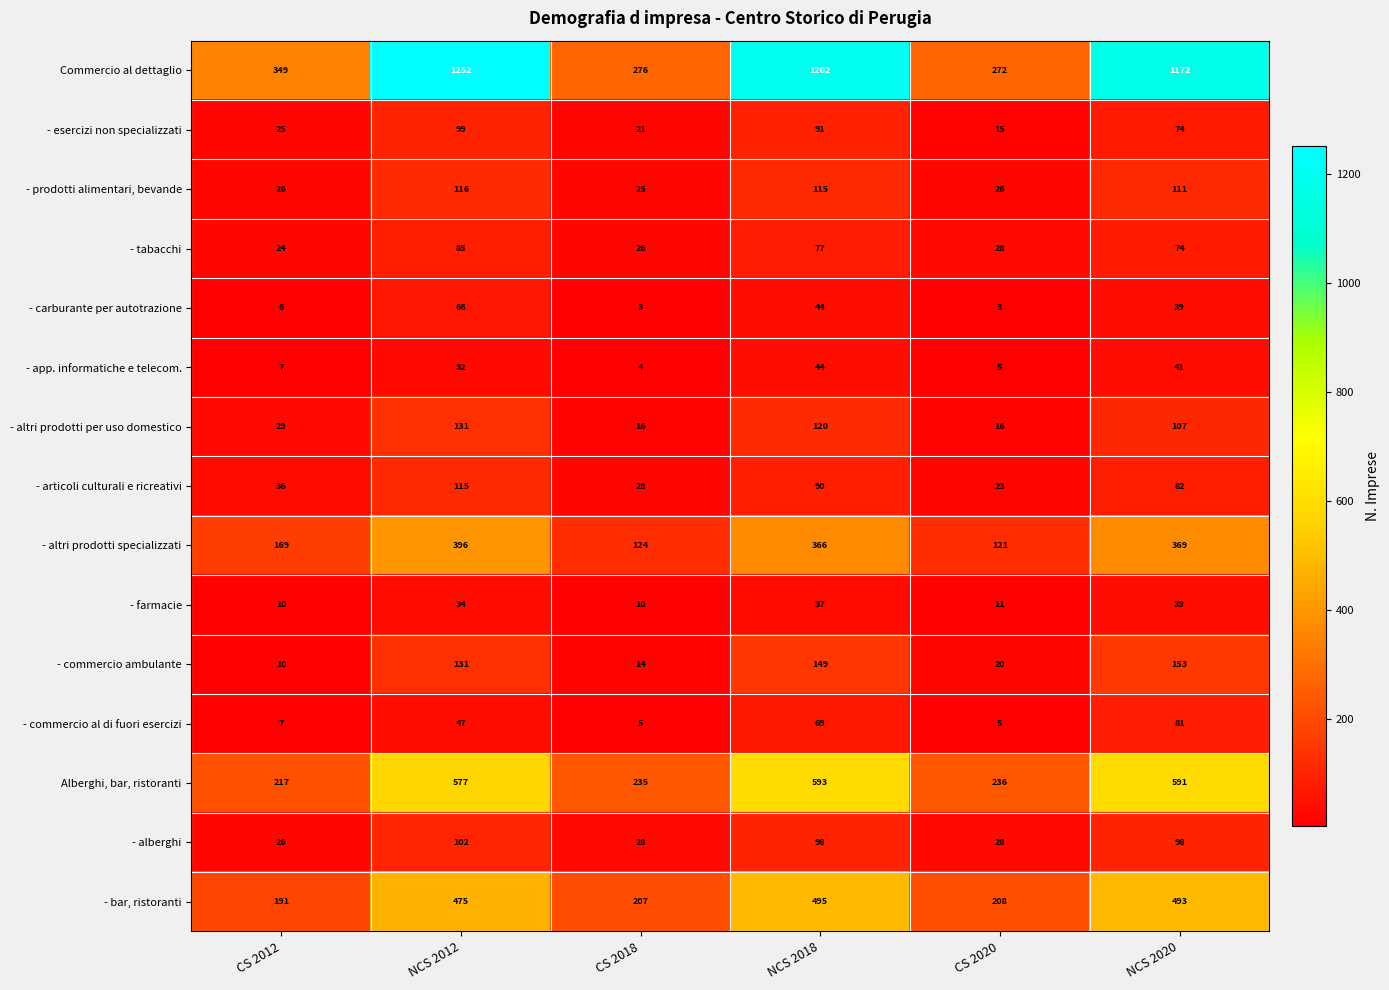

Where does the - carburante per autotrazione series first go above 39?

NCS 2012